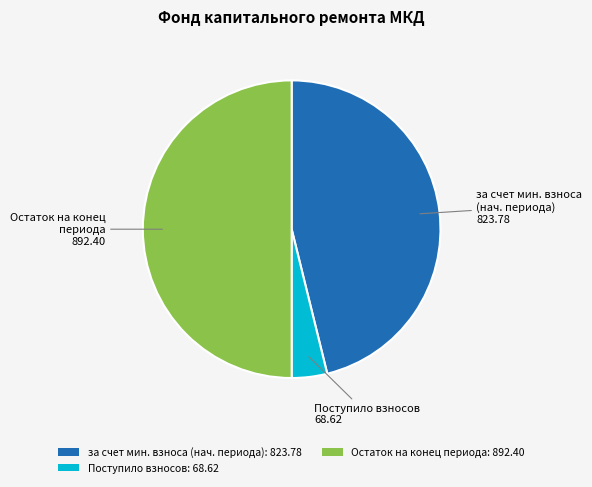

Count the number of slices in the pie.

3